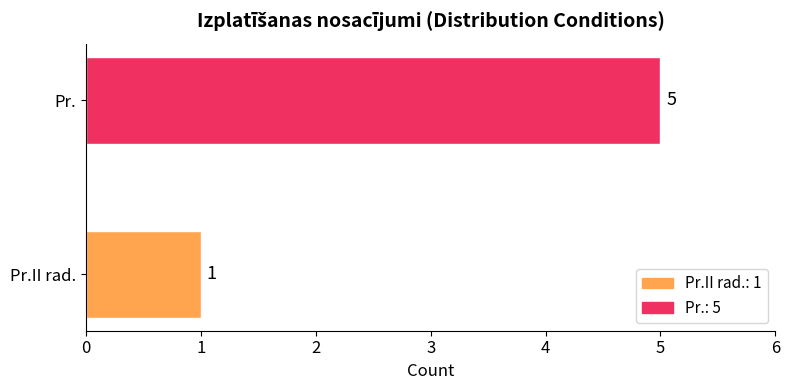

Is it true that the value at Pr.II rad. is 2?

False